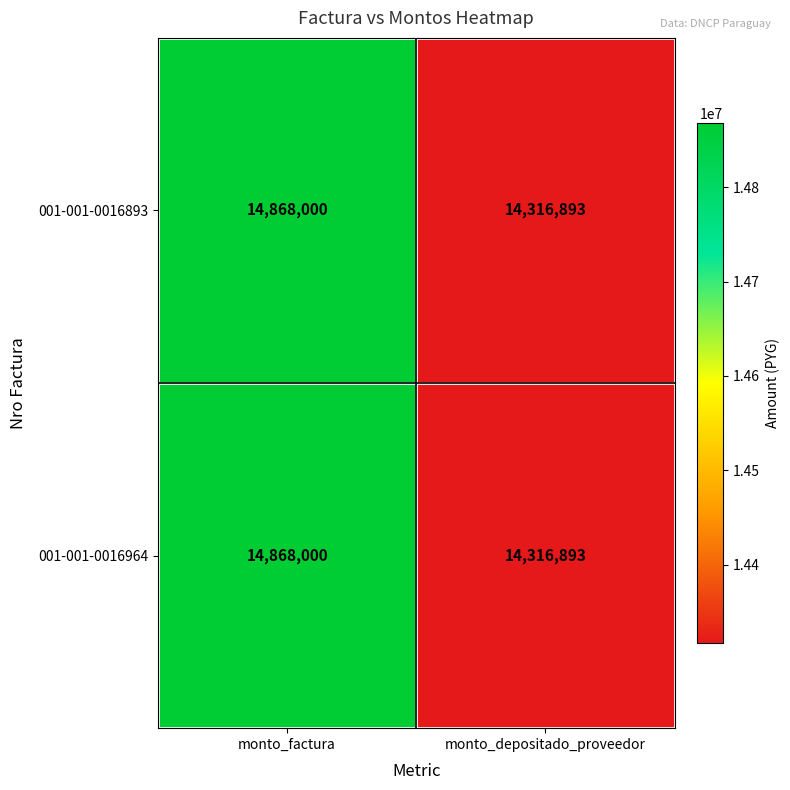

True or false: 001-001-0016964 has a value of 25550645 at monto_depositado_proveedor.

False